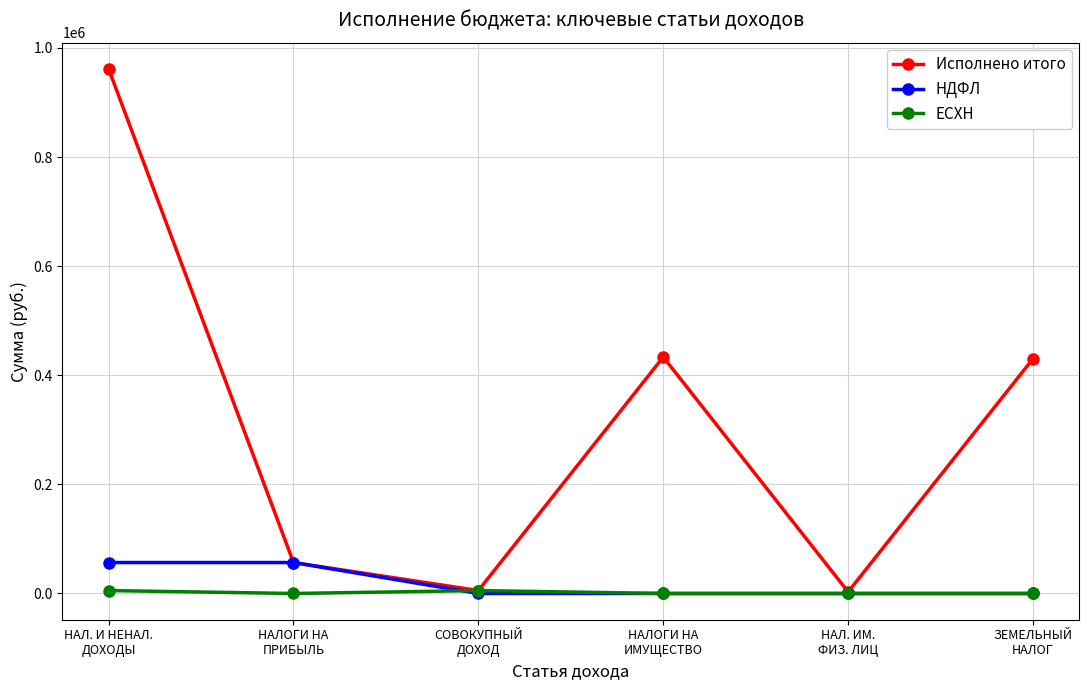

True or false: Исполнено итого has a value of 430449.9 at ЗЕМЕЛЬНЫЙ
НАЛОГ.

True